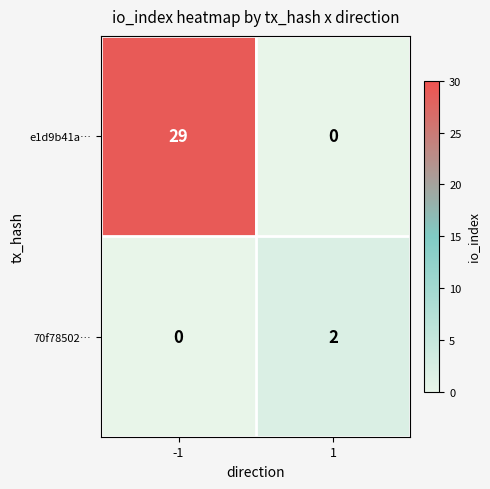

Reading right to left, list all the values displayed in this chart.

e1d9b41a…: 1=0	-1=29
70f78502…: 1=2	-1=0